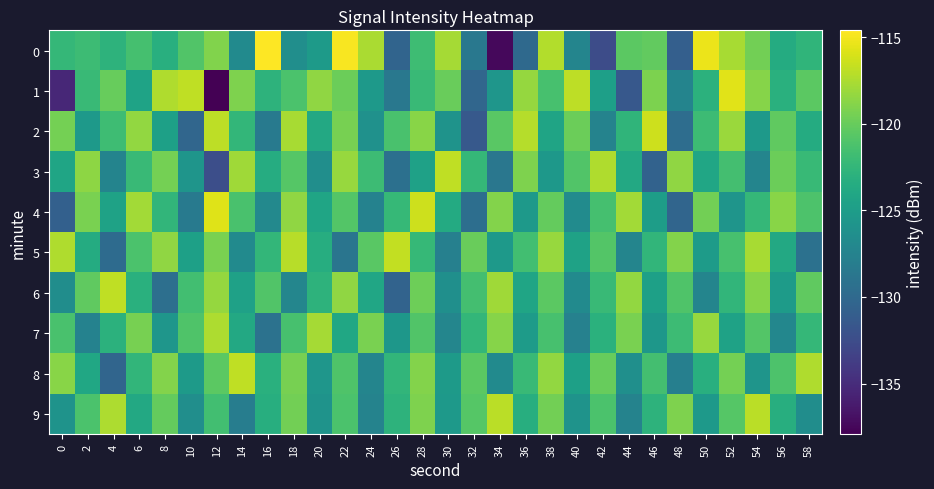

Between 20 and 10, which is larger?

10